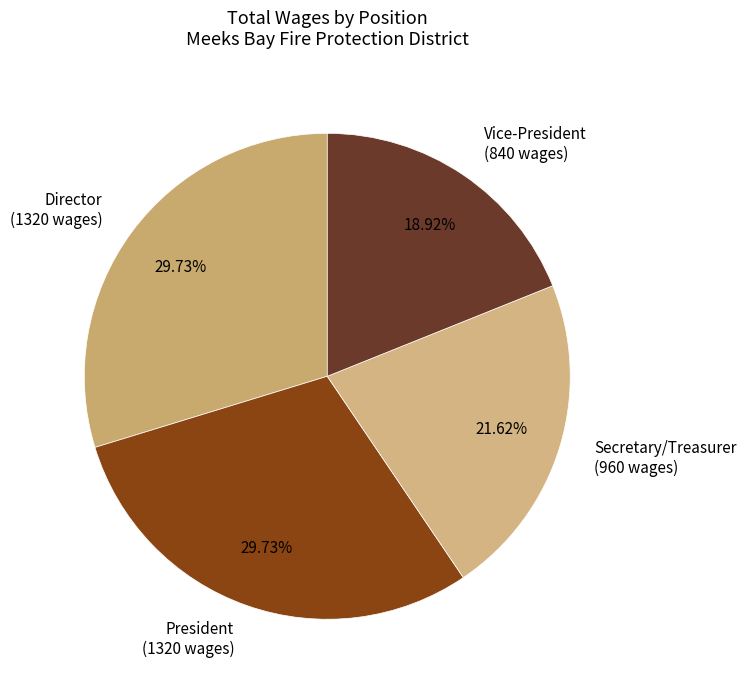

Do Director and President together represent more than half of the pie?

Yes